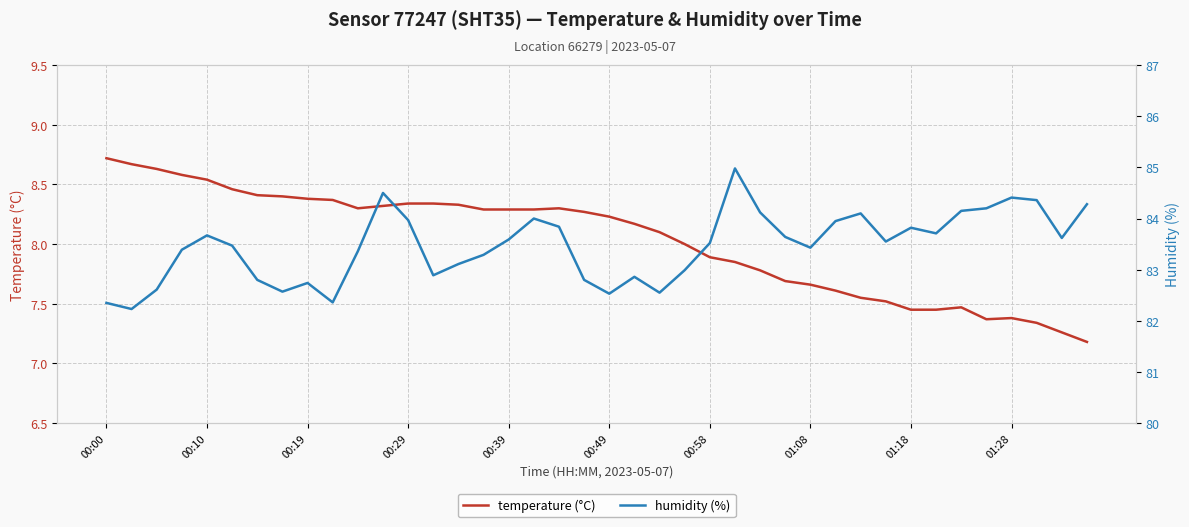

The humidity (%) series shows 133.3 at 13. True or false?

False